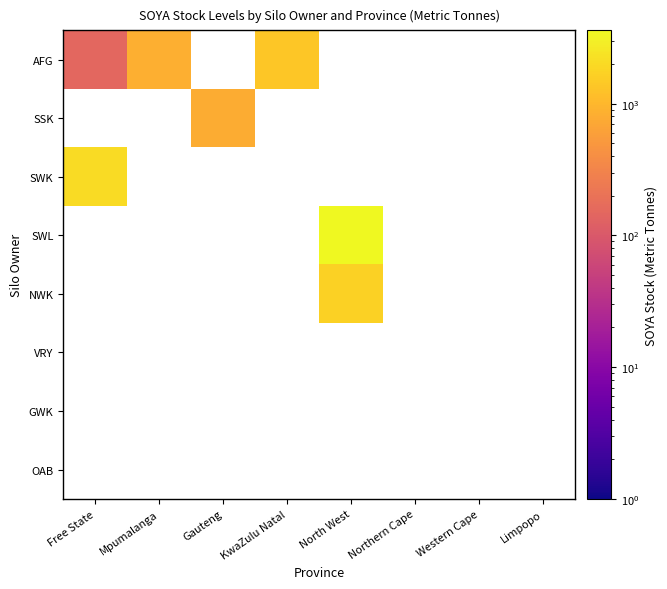

Which series has the widest spread of values?

AFG